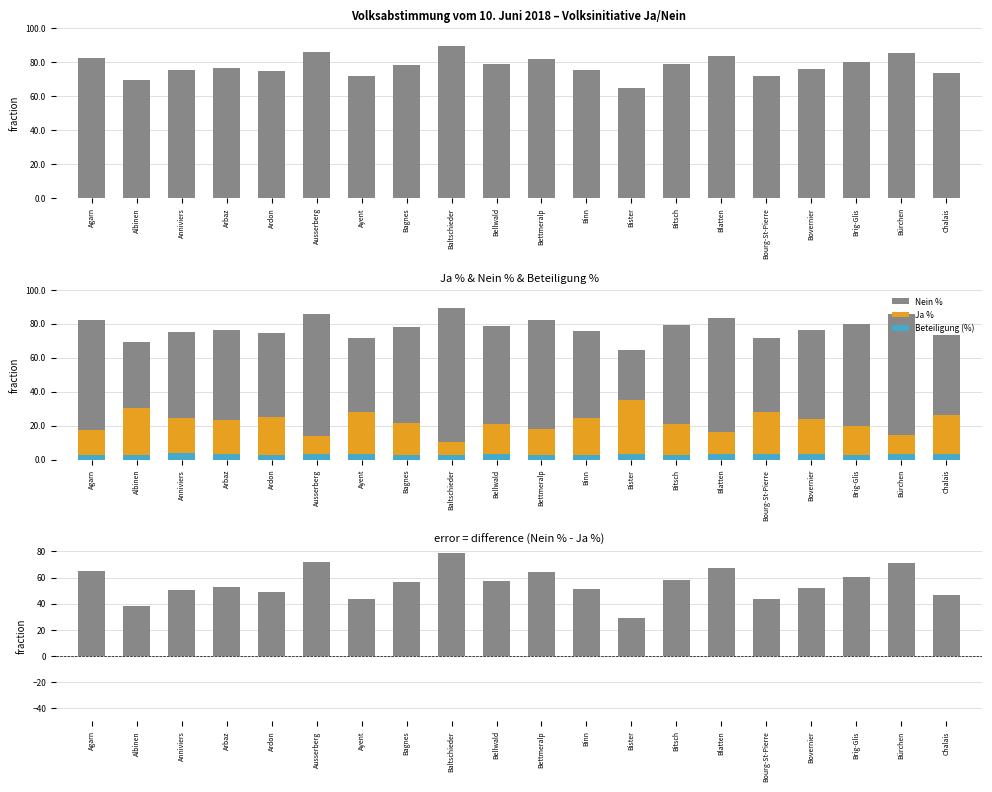

Rank the categories by Nein % - Ja % value from highest to lowest.

Baltschieder, Ausserberg, Bürchen, Blatten, Agarn, Bettmeralp, Brig-Glis, Bitsch, Bellwald, Bagnes, Arbaz, Bovernier, Binn, Anniviers, Ardon, Chalais, Ayent, Bourg-St-Pierre, Albinen, Bister